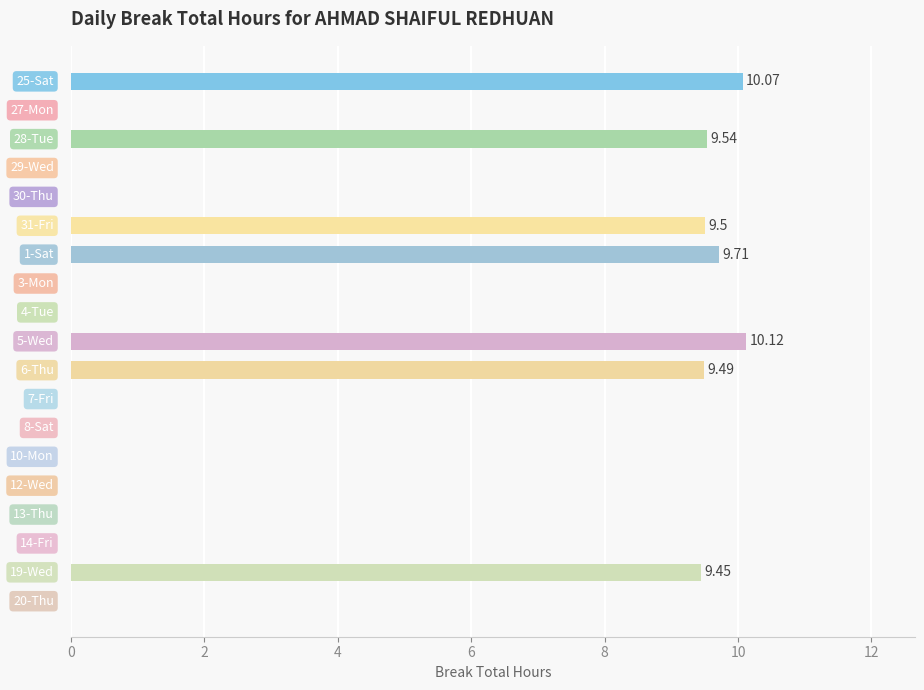

What is the sum of all values?

67.9